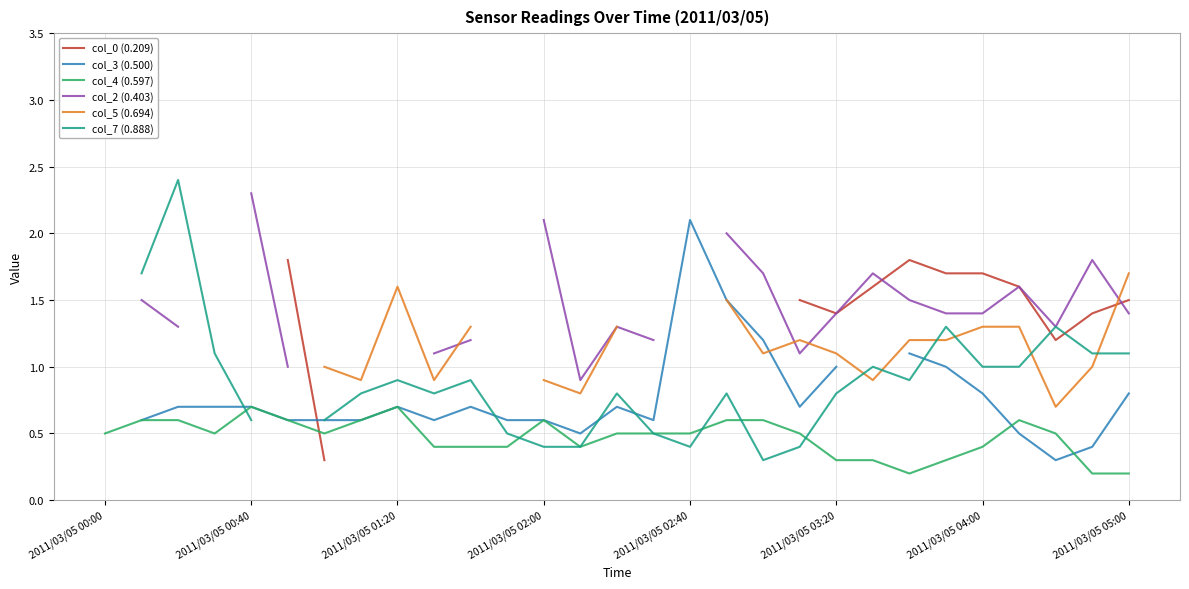

What is the maximum value for col_4 (0.597)?

0.7